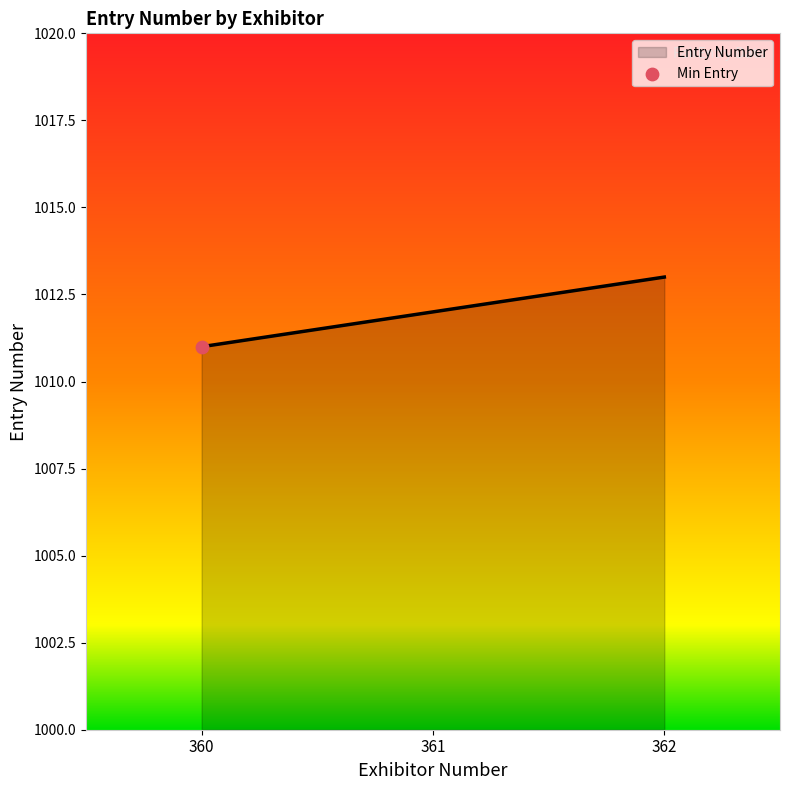

Between 361 and 360, which is larger?

361